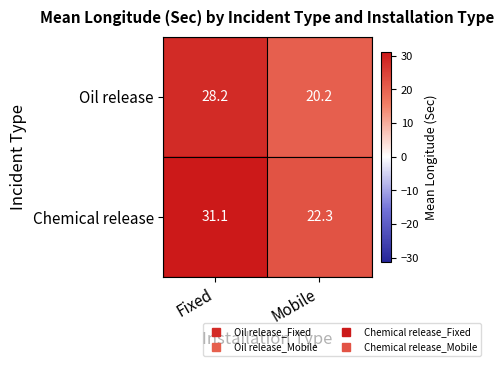

Rank the series by their average value, from lowest to highest.

Oil release, Chemical release